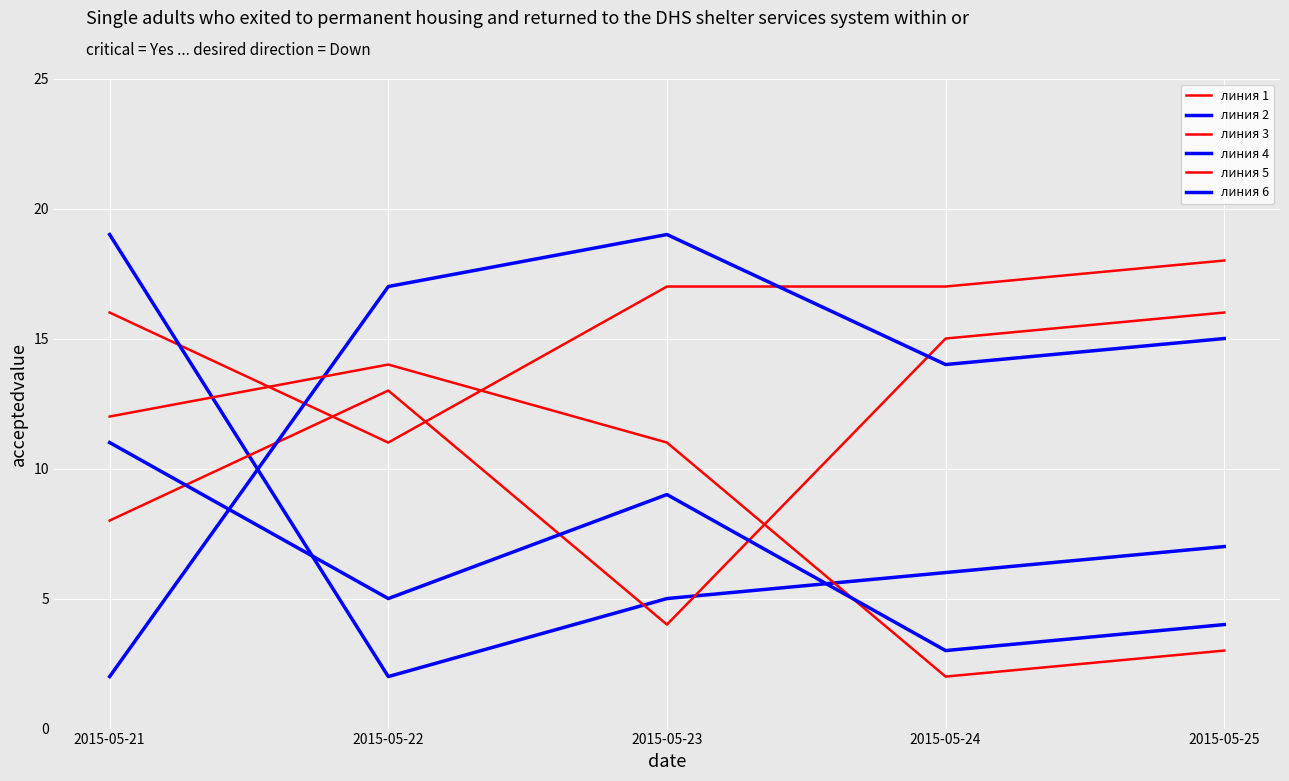

Which series has the largest total across all categories?

линия 1